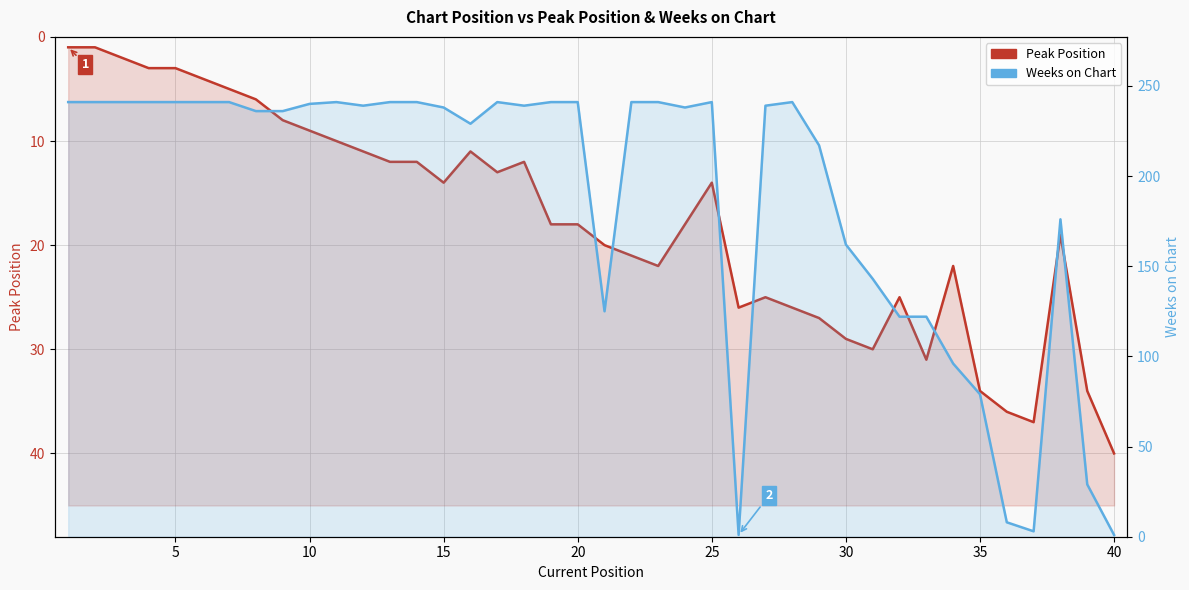

How many distinct data groups are displayed?

2